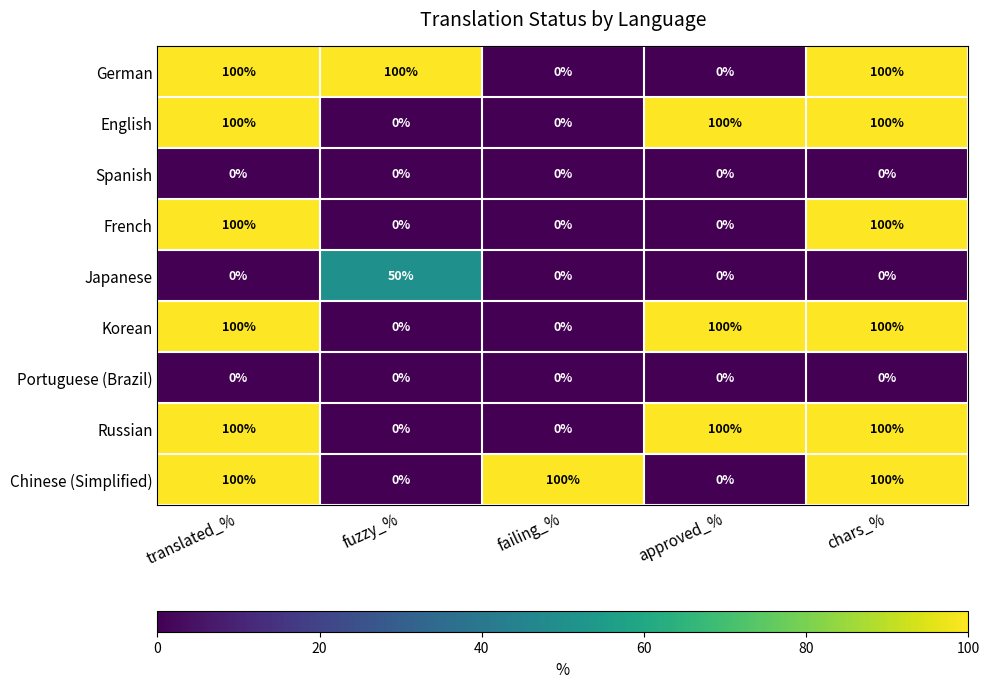

The German series shows 25 at translated_%. True or false?

False